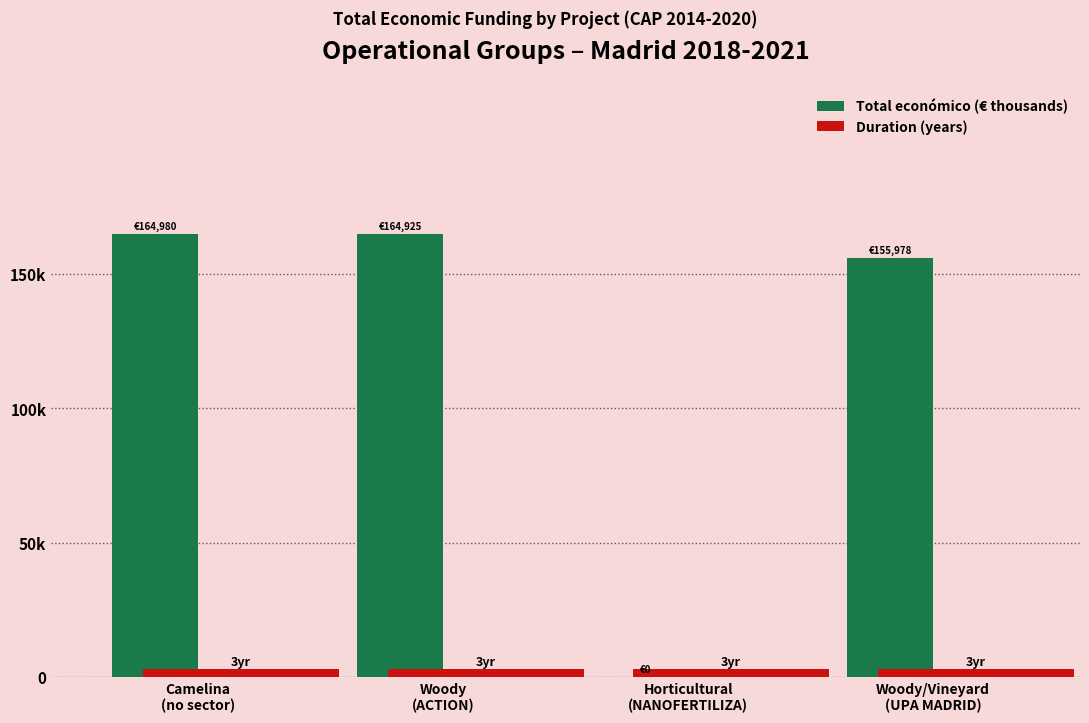

Are the bars horizontal?

No